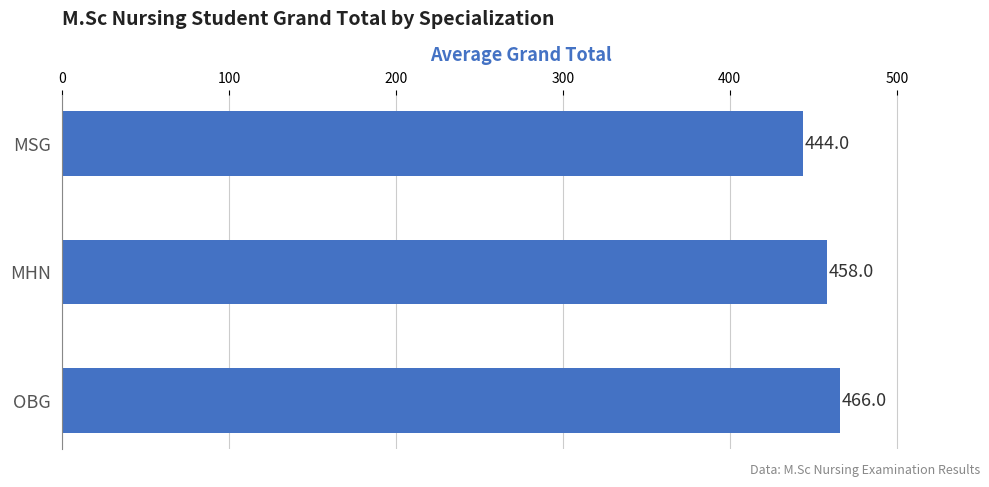

How many values are between 444 and 466?

3